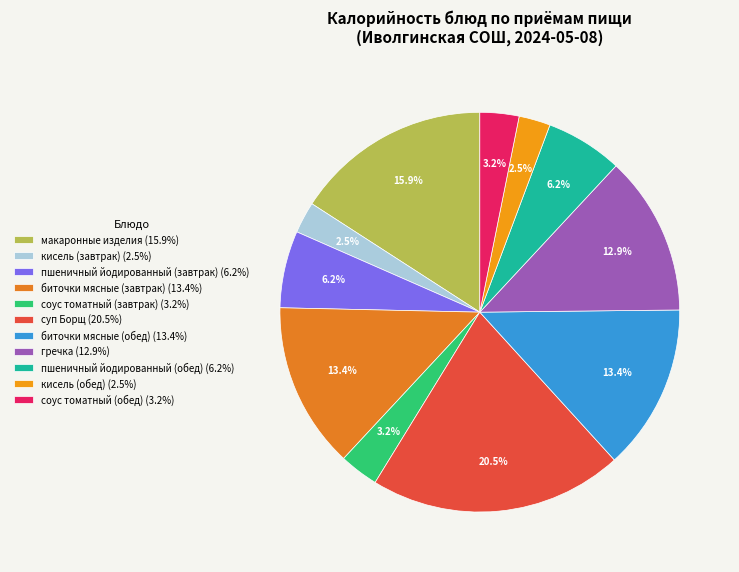

Between суп Борщ and макаронные изделия, which is larger?

суп Борщ